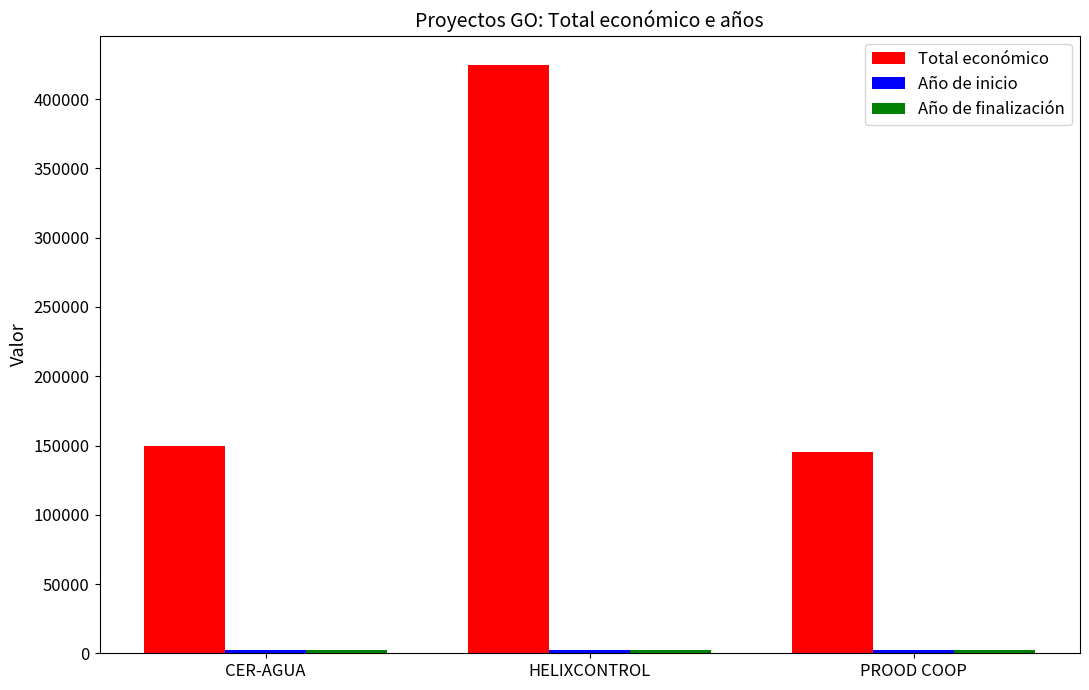

At which category is the sum across all series the highest?

HELIXCONTROL